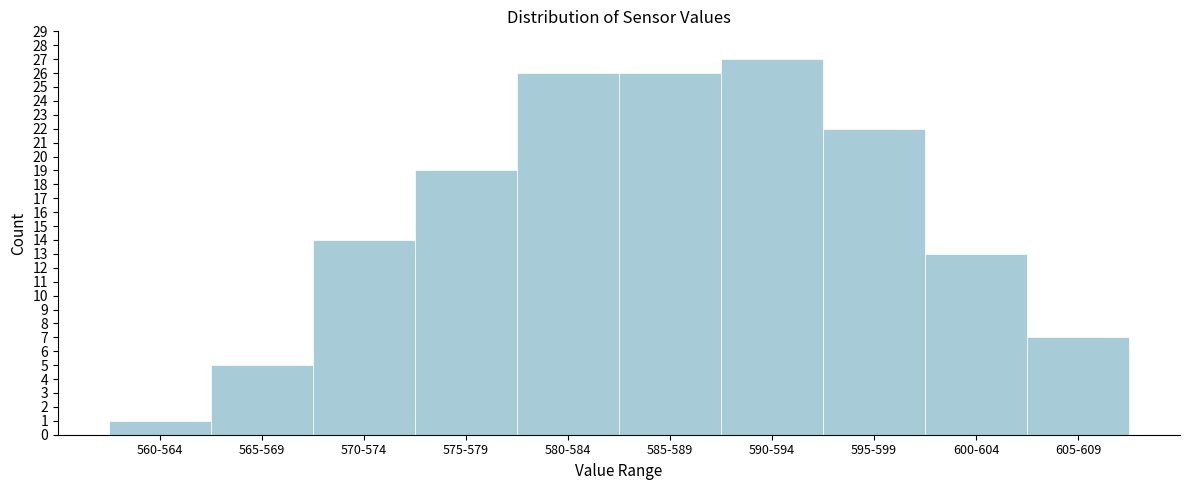

Reading right to left, what are all the values shown in this chart?

605-609=7	600-604=13	595-599=22	590-594=27	585-589=26	580-584=26	575-579=19	570-574=14	565-569=5	560-564=1